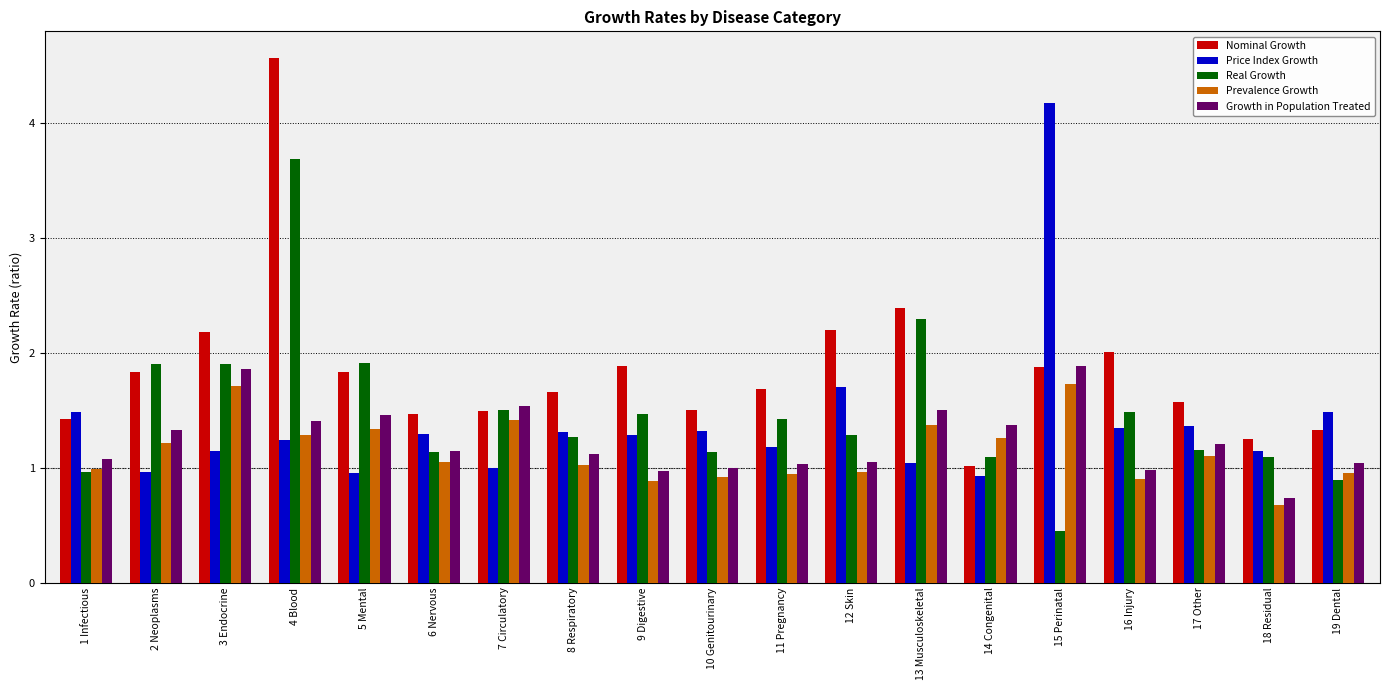

Are the bars horizontal?

No